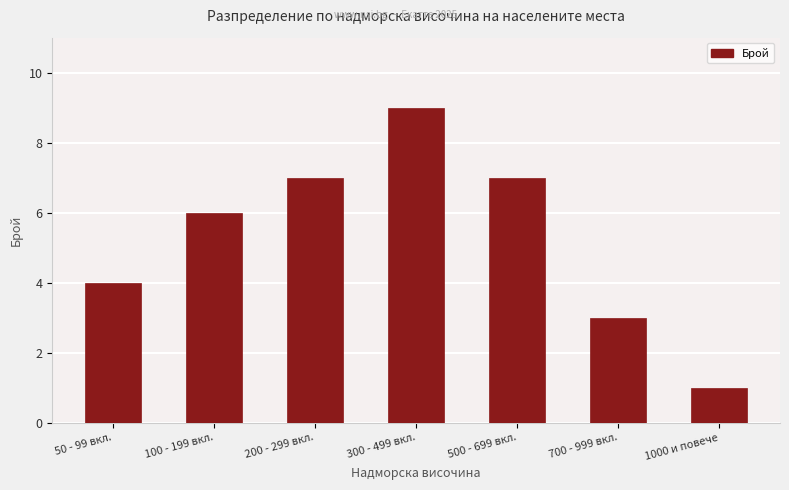

What is the label of the 7th bar from the right?

50 - 99 вкл.